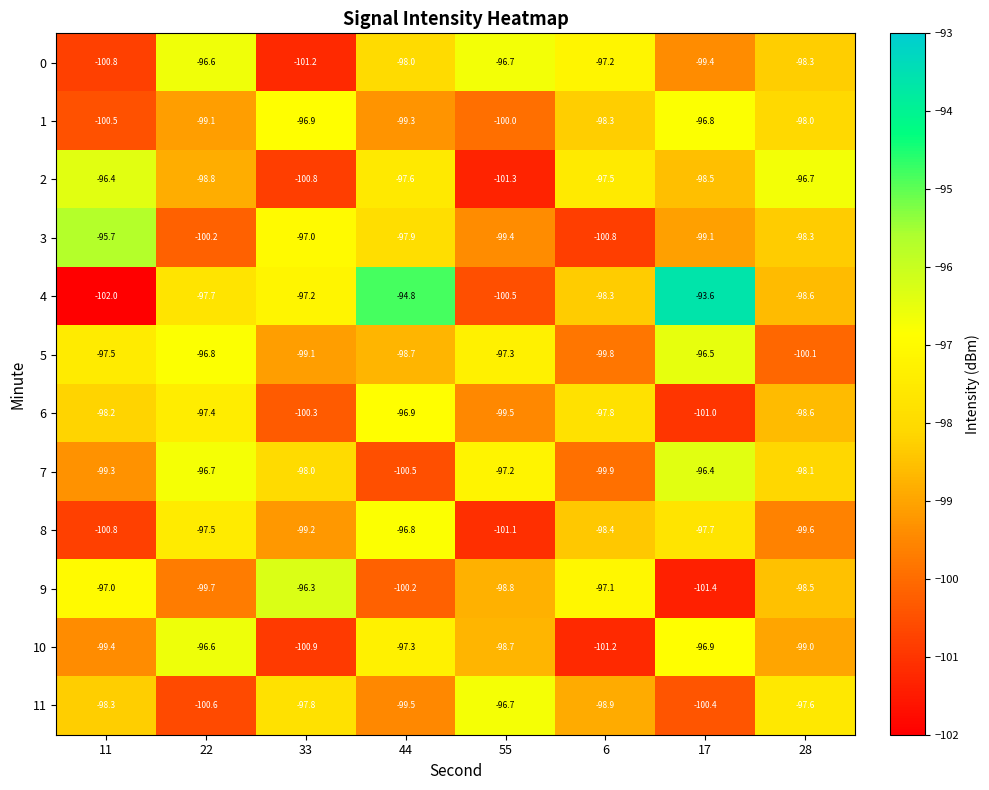

At which label does 1 reach its minimum?

11